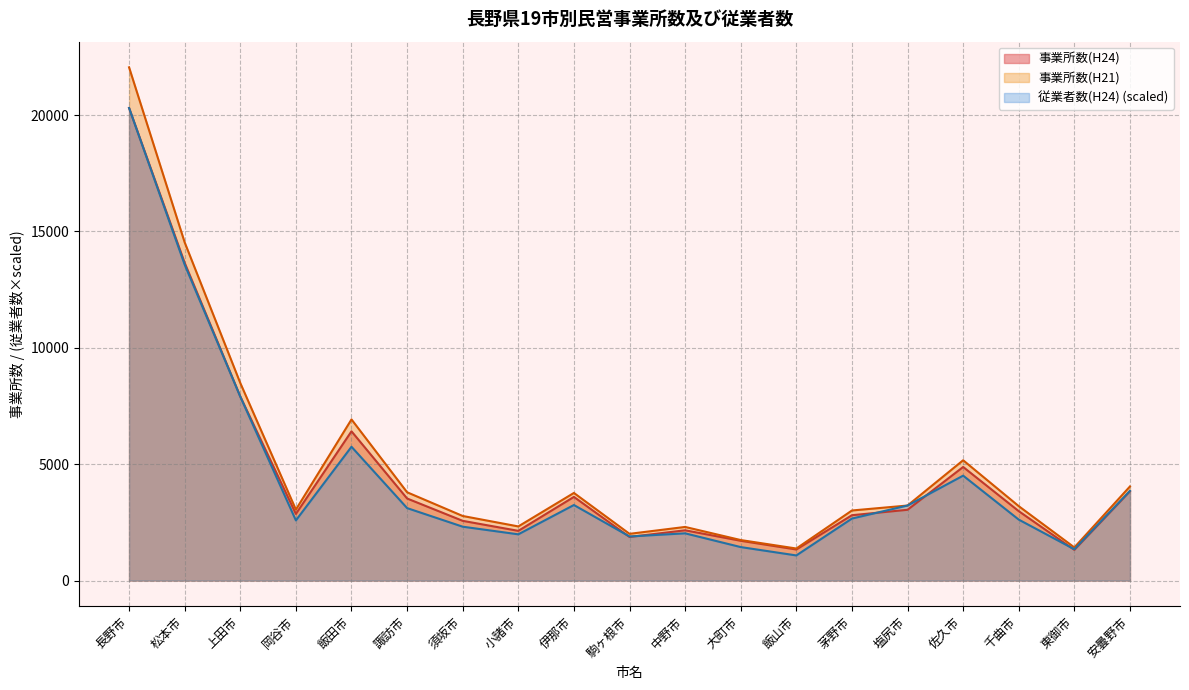

What is the difference between the second highest and second lowest values in the 従業者数(H24) series?

12228.6